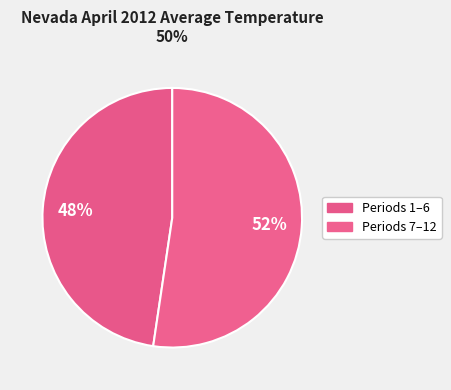

Count the number of slices in the pie.

2